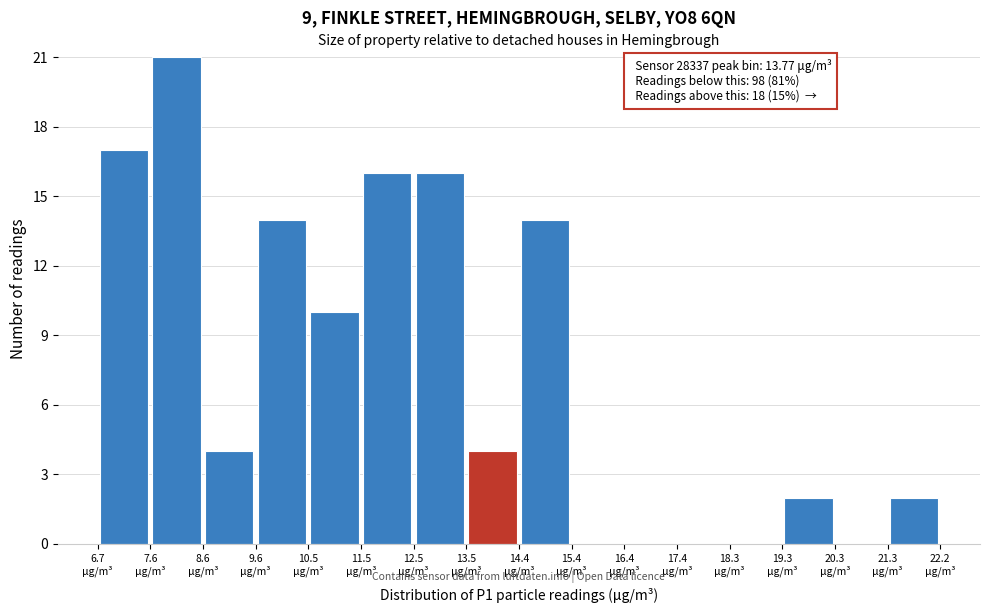

Which range on the x-axis has the tallest bar?

7.6 to 8.6